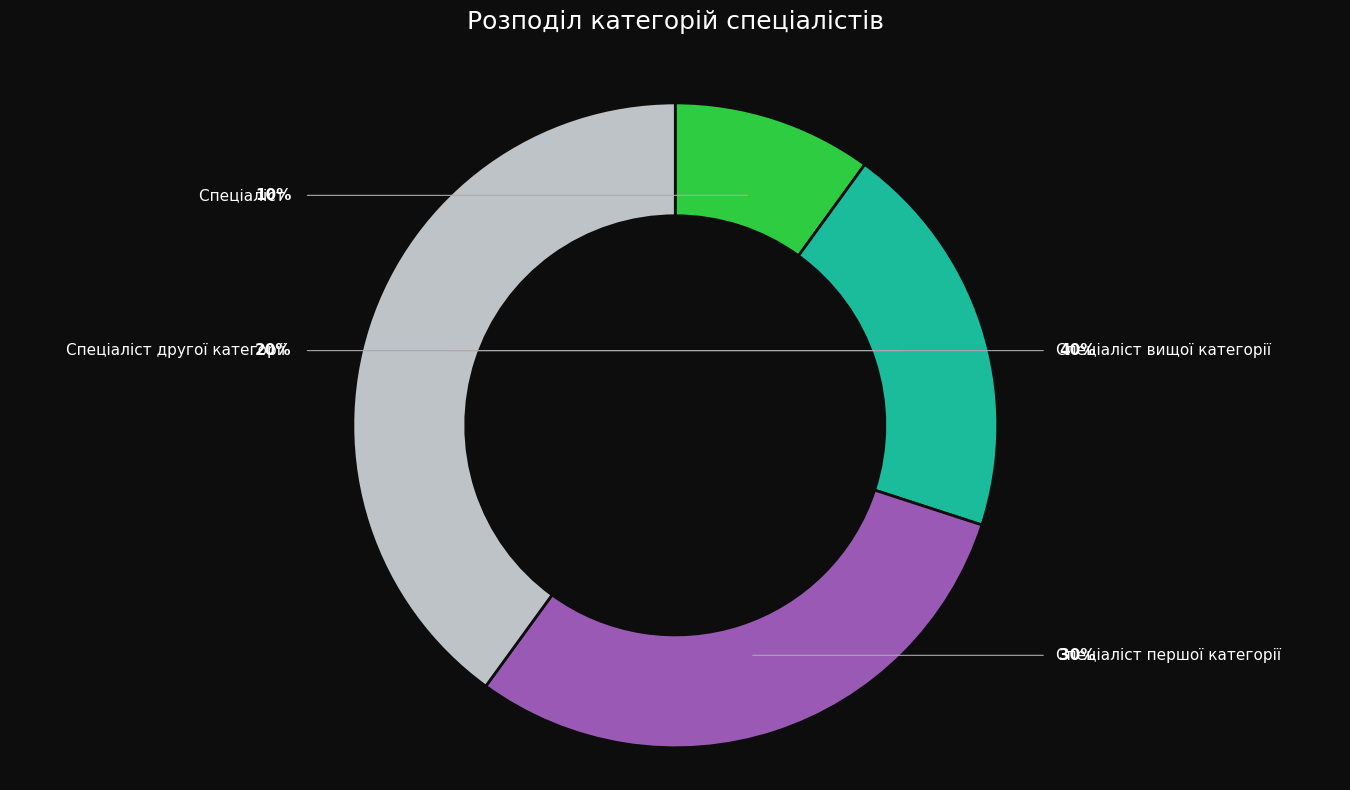

Which slice is the largest?

Спеціаліст вищої категорії